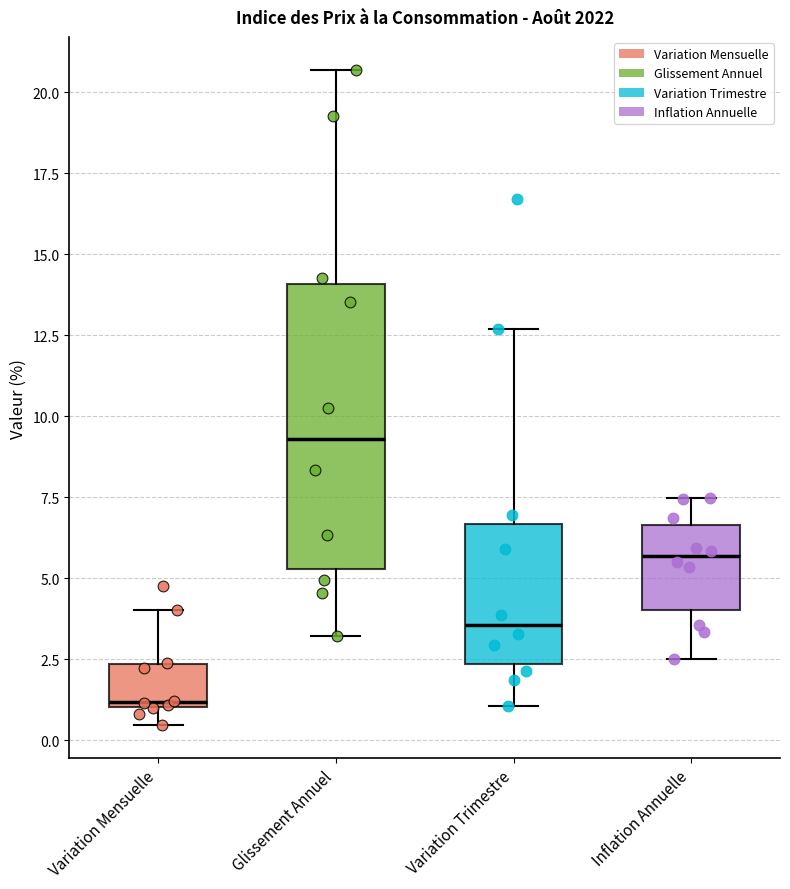

Which box has the highest median line?

Glissement Annuel